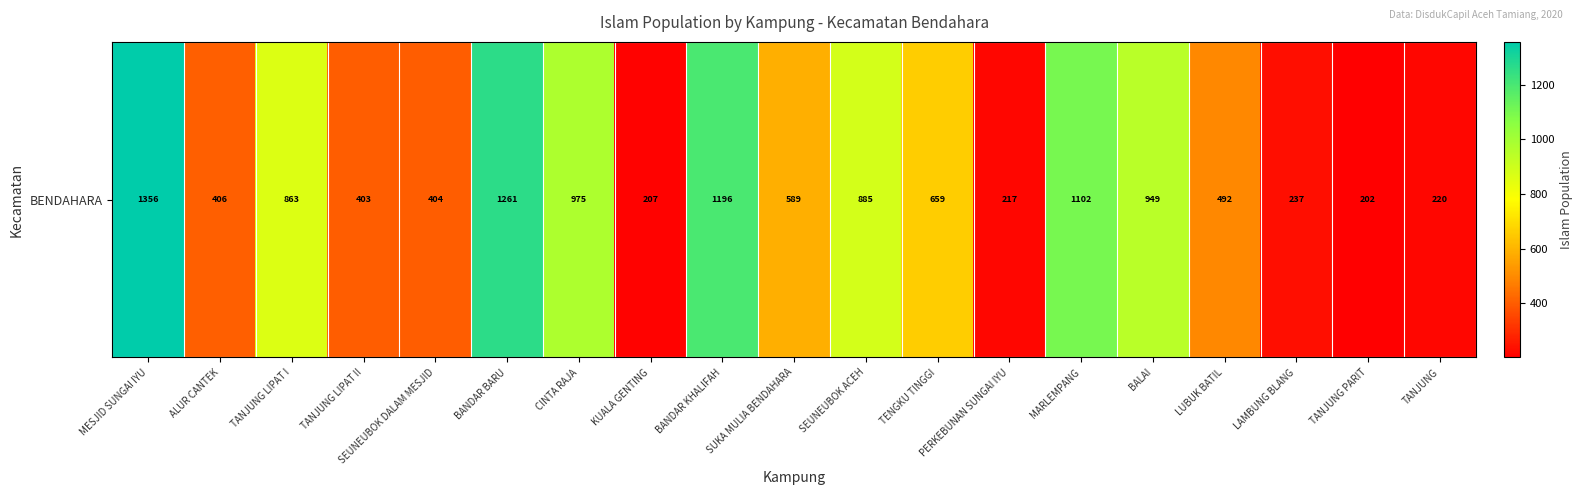

How many data points are less than 589?

9